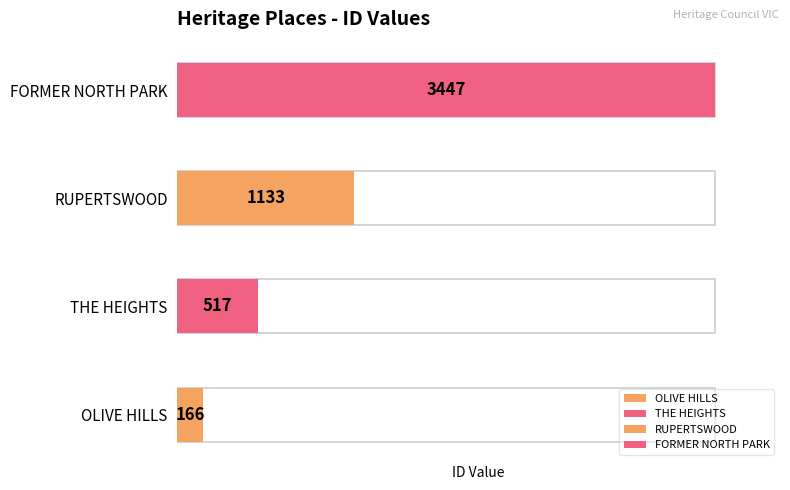

Reading left to right, transcribe all the data shown in this chart.

166	517	1133	3447